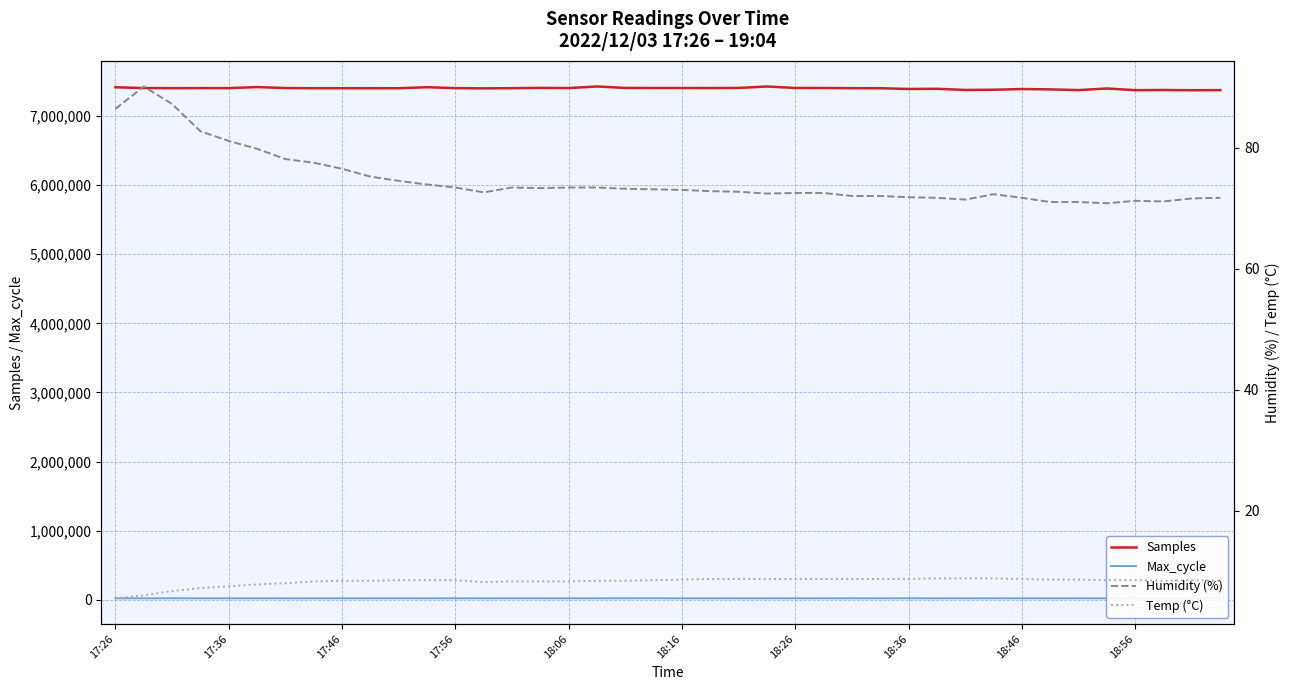

What is the minimum value for Samples?

7373343